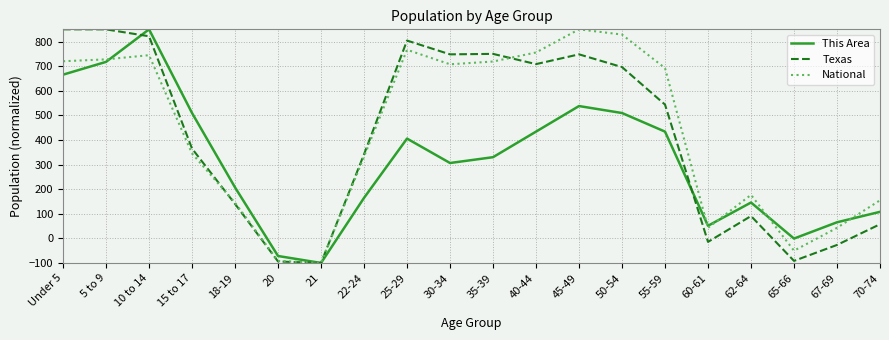

Where is the first local maximum for This Area?

10 to 14